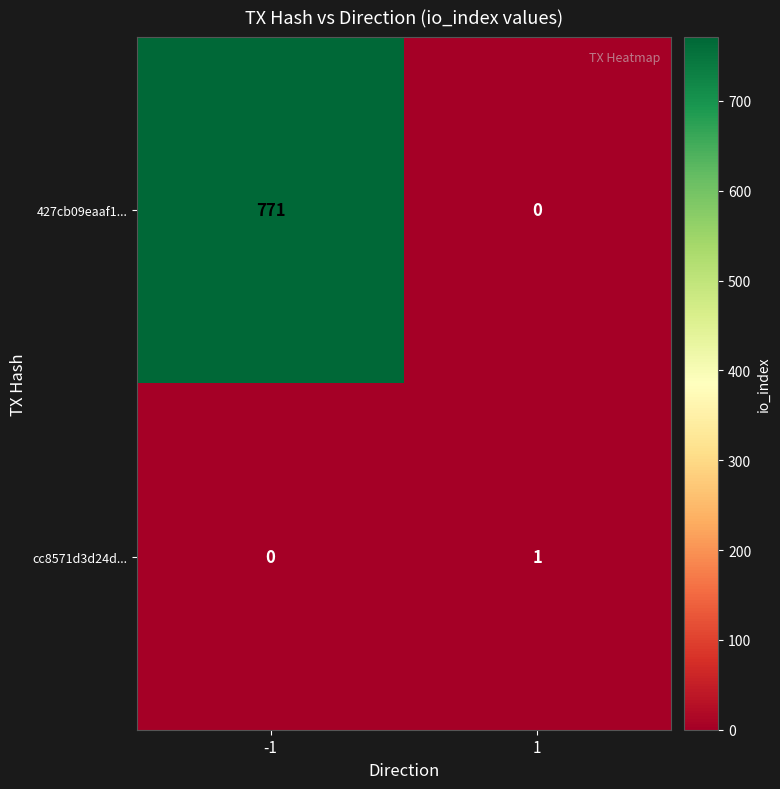

List the series in order of their peak value, highest first.

427cb09eaaf1..., cc8571d3d24d...